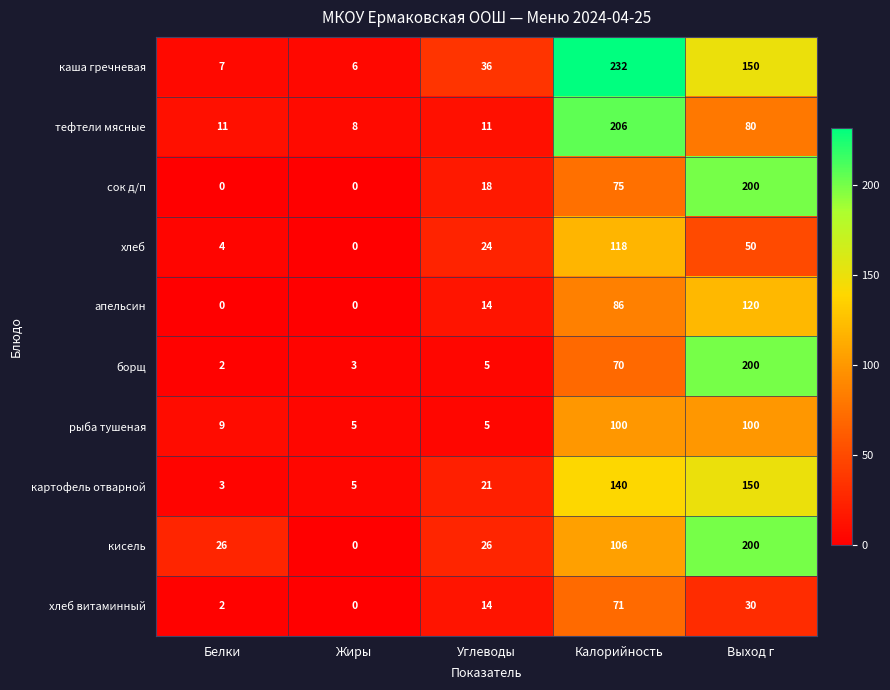

Which series has the largest total across all categories?

каша гречневая